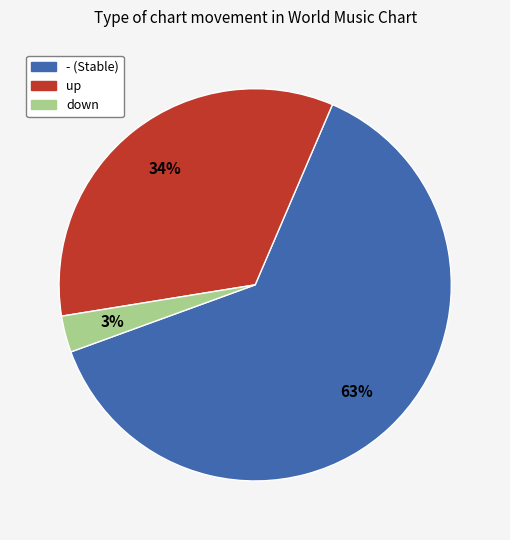

How many segments does this pie chart have?

3